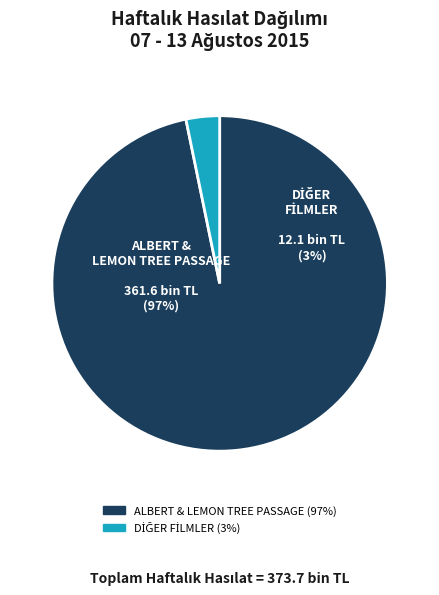

What is the largest slice in the pie chart?

ALBERT